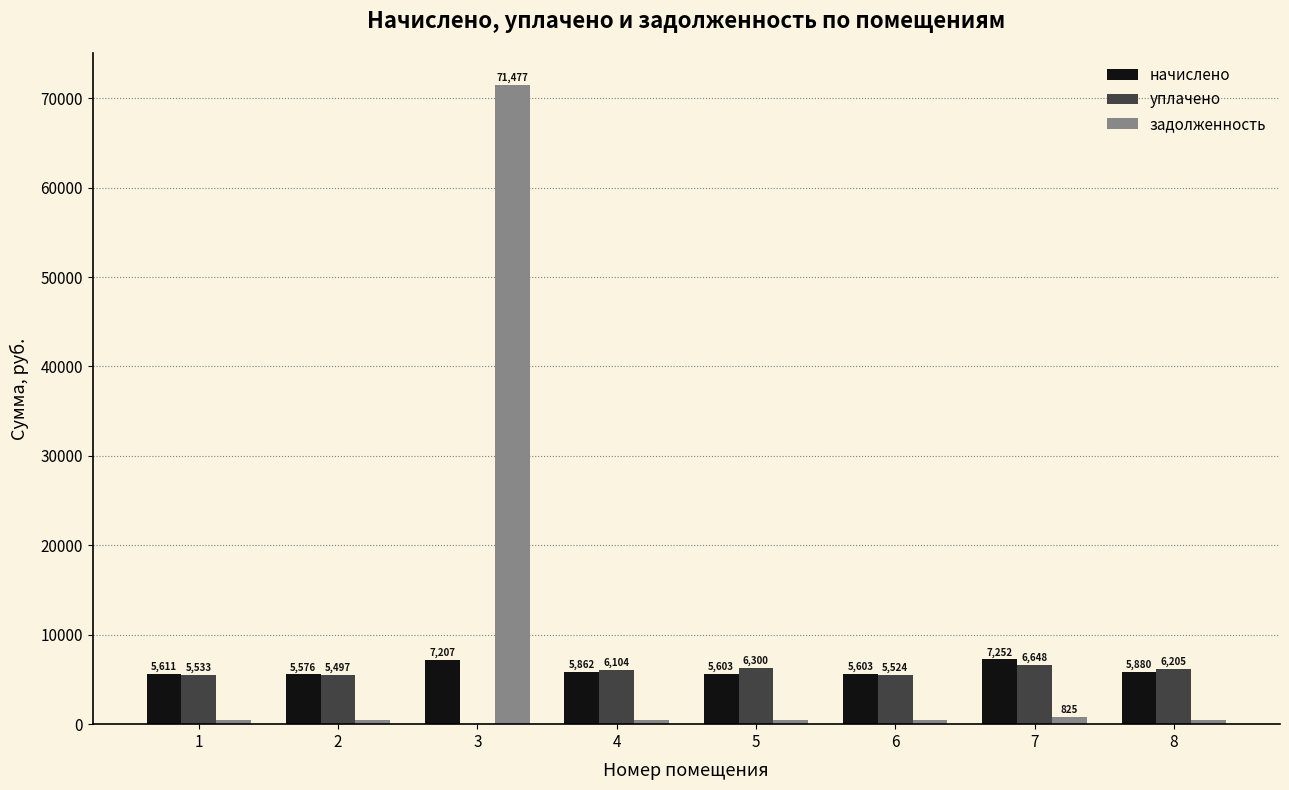

What is the maximum value for уплачено?

6647.5